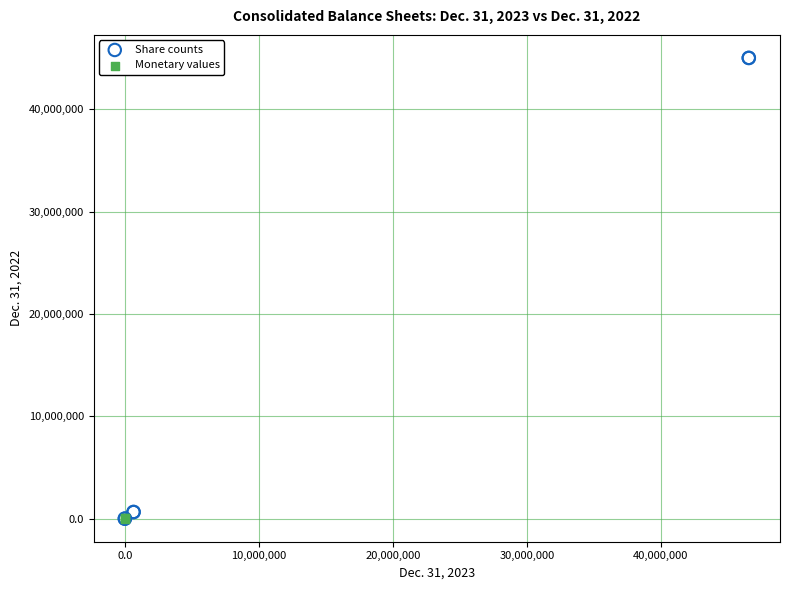

Which series has the largest Y range (max minus min)?

Share counts